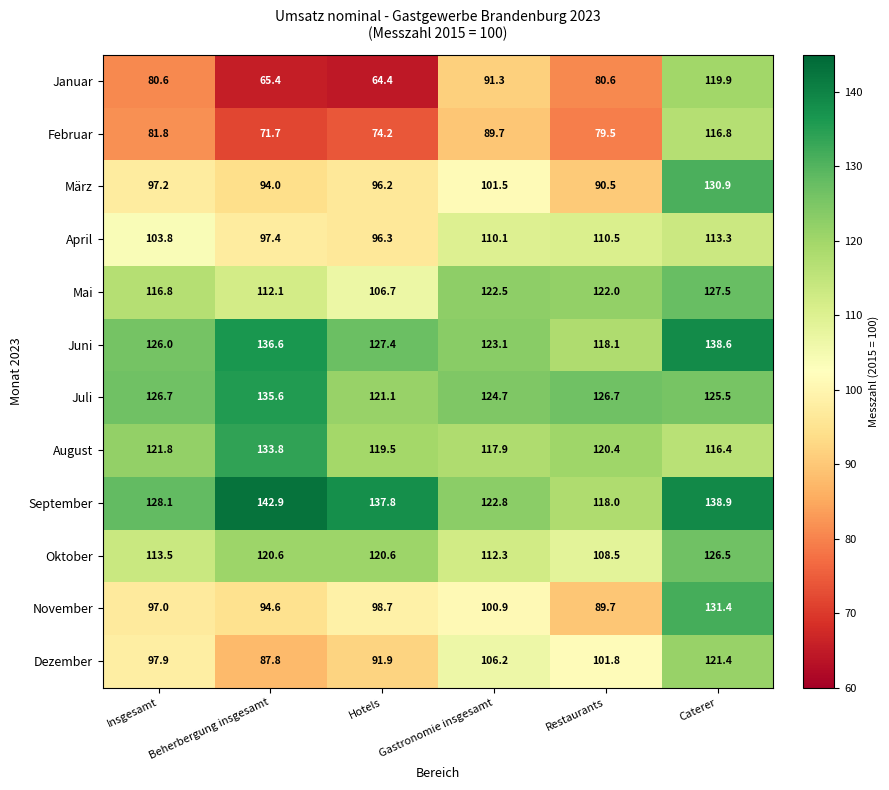

What is the difference between the second highest and minimum values in the November series?

11.2